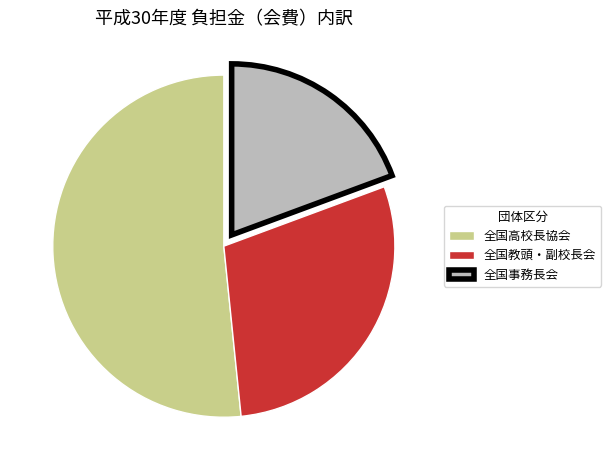

Is there any slice that represents more than half of the pie?

Yes